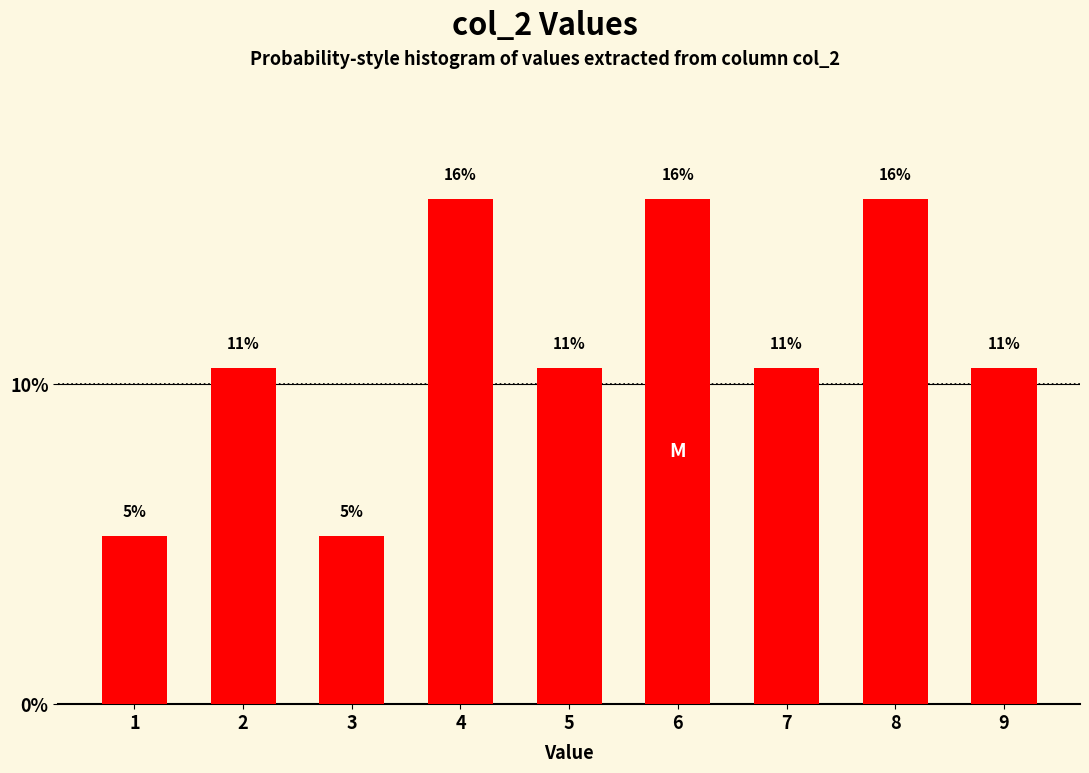

How many bars are there in total?

9